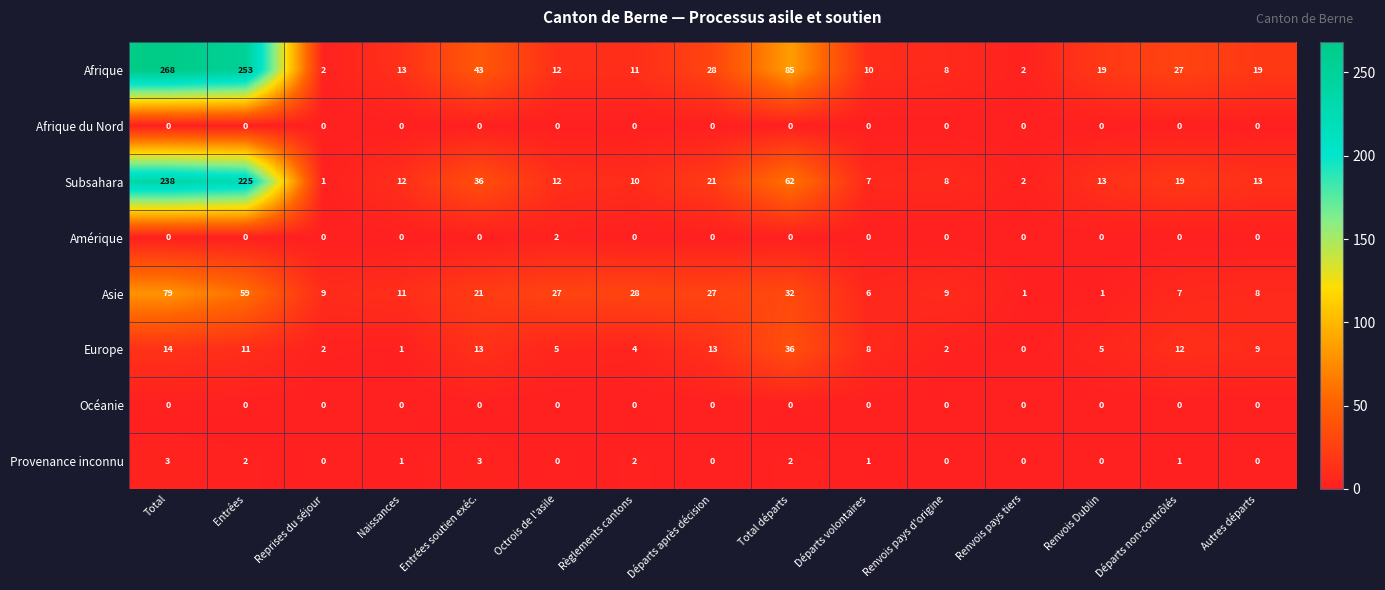

Is it true that Subsahara equals 13 at Autres départs?

True